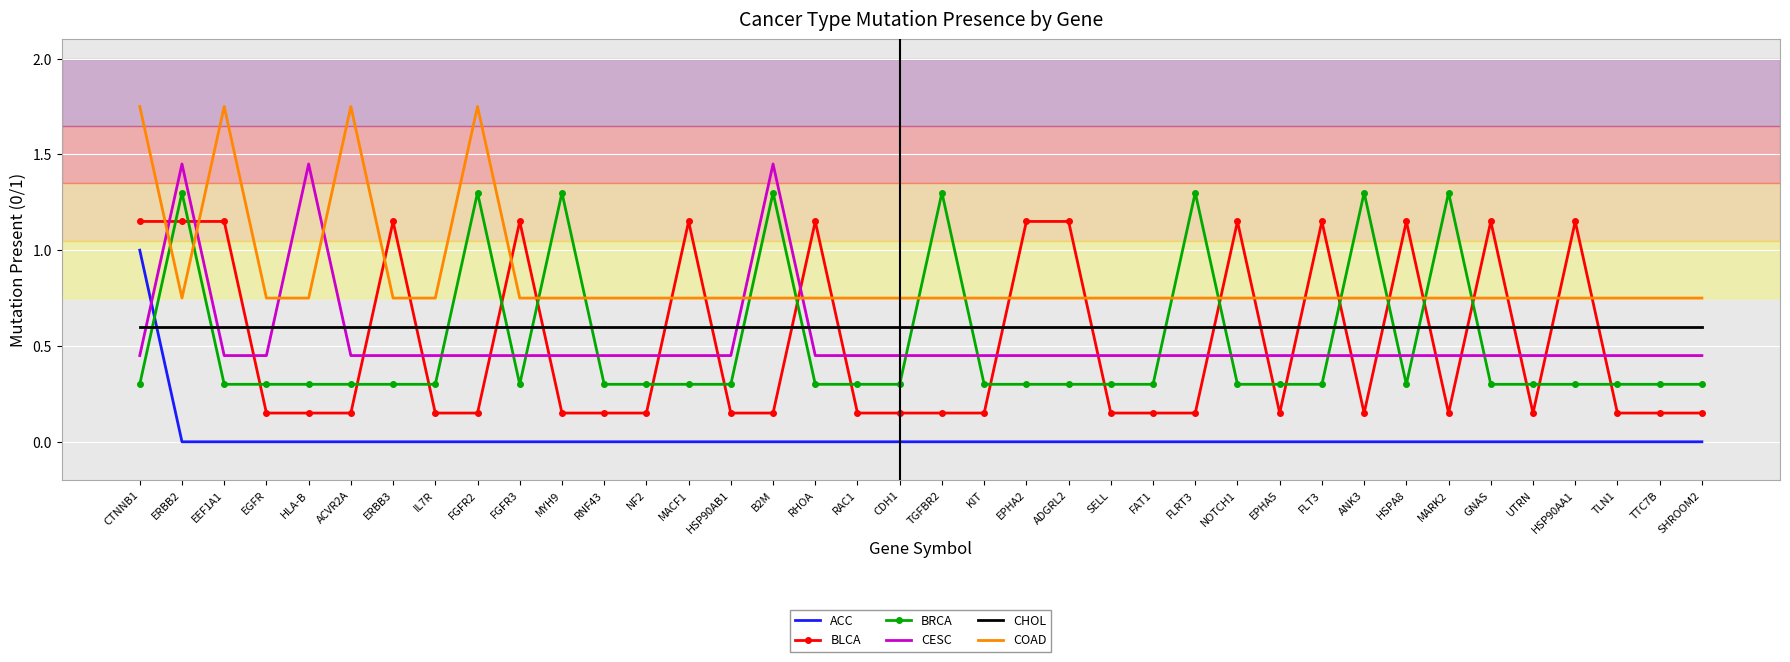

Is it true that ACC equals -0.4 at FGFR2?

False